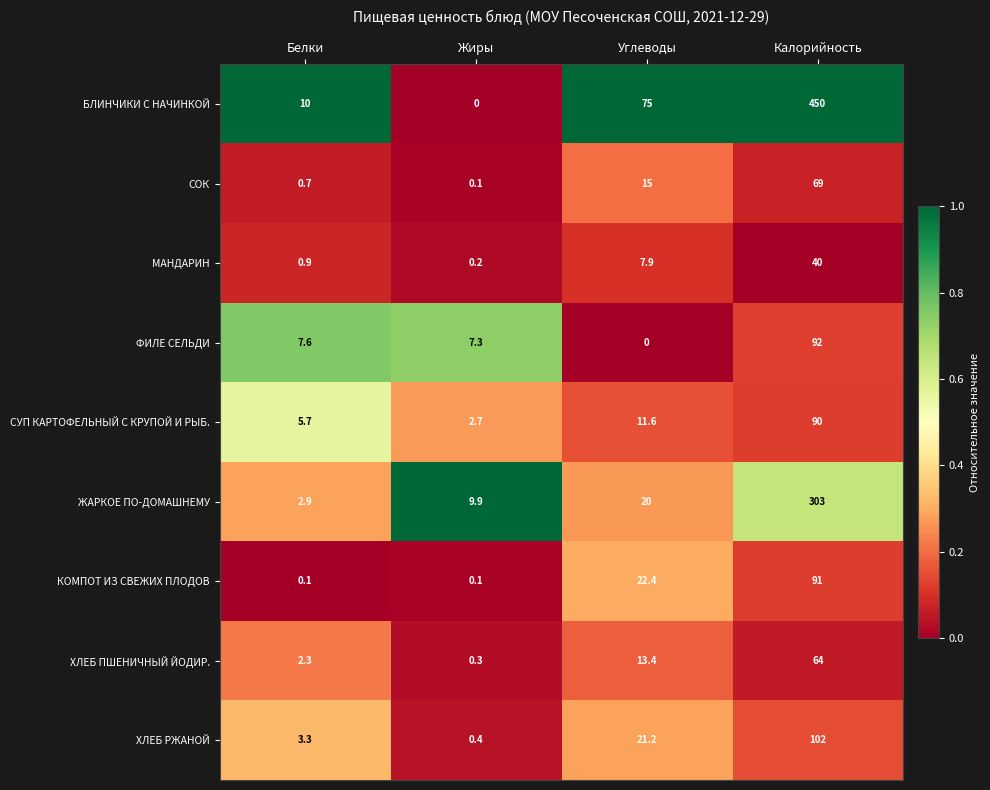

What is the total value across all series at Белки?

33.5